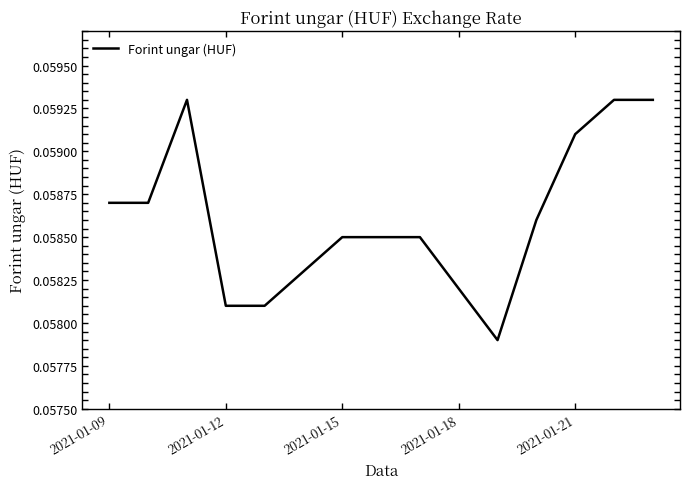

How many points are lower than both their immediate neighbors (excluding endpoints)?

1